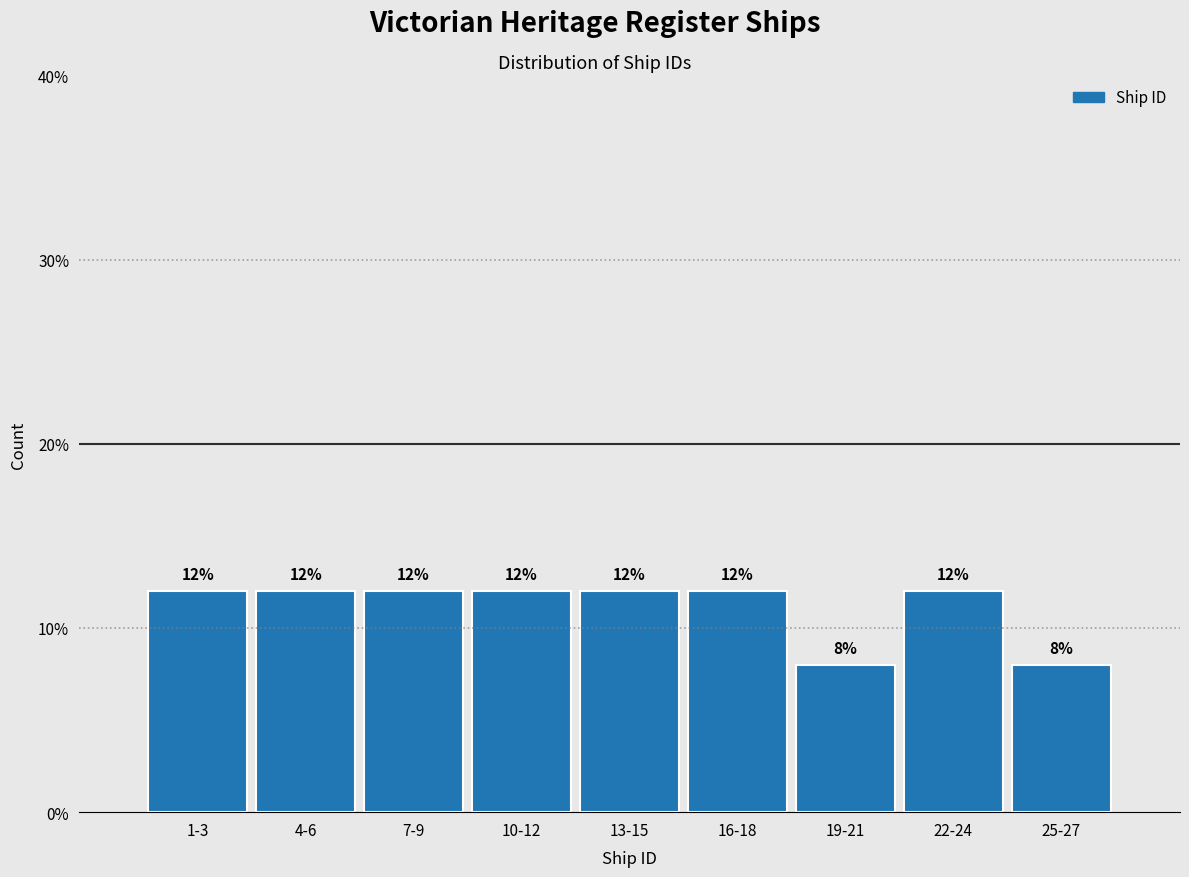

Reading right to left, extract all data points from this chart.

8	12	8	12	12	12	12	12	12